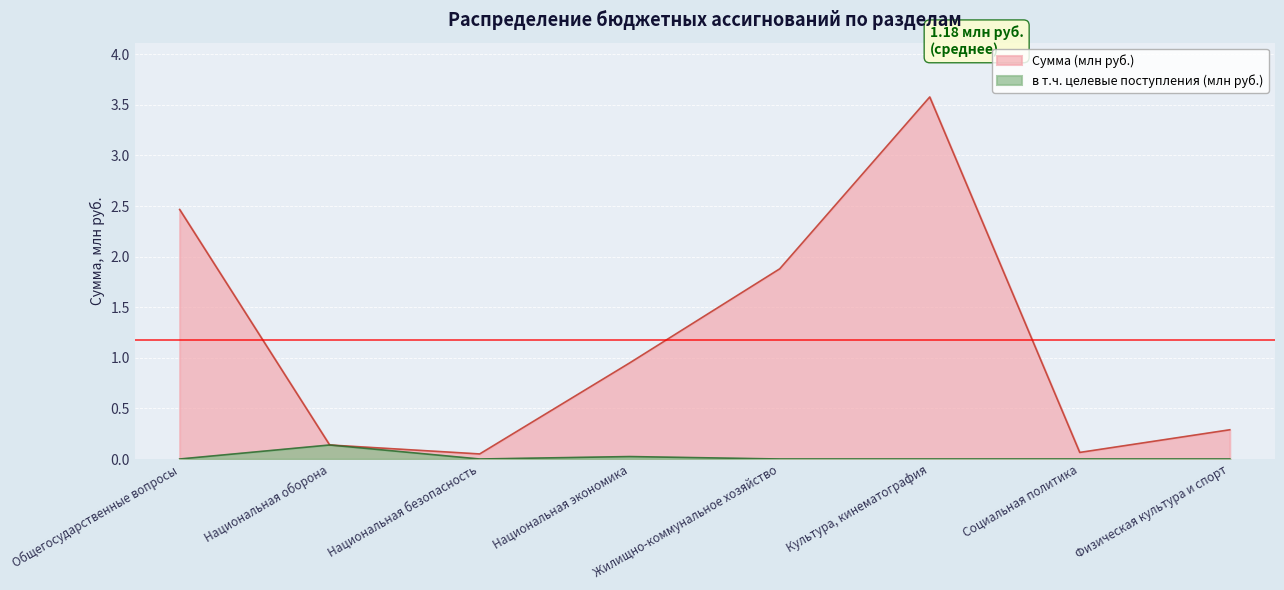

At which category is the sum across all series the highest?

Культура, кинематография